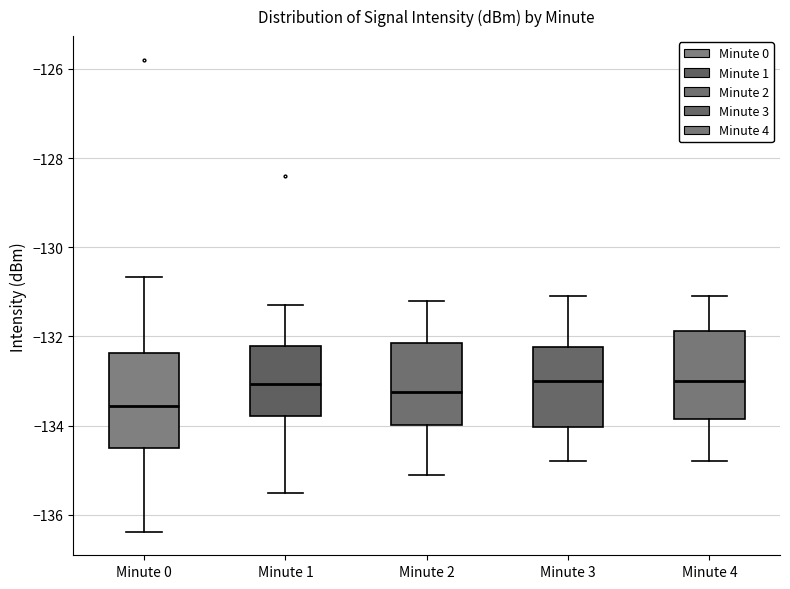

Reading left to right, read every box against the y-axis: the position of its median line, the range the box covers, and the ends of its whiskers. The values are not printed on the chart, so give them approximately, as read against the axis.

Minute 0: median -133.6, box -134.4 to -132.4, whiskers -136.4 to -130.6
Minute 1: median -133.0, box -133.8 to -132.2, whiskers -135.6 to -131.2
Minute 2: median -133.2, box -134.0 to -132.2, whiskers -135.0 to -131.2
Minute 3: median -133.0, box -134.0 to -132.2, whiskers -134.8 to -131.0
Minute 4: median -133.0, box -133.8 to -131.8, whiskers -134.8 to -131.0